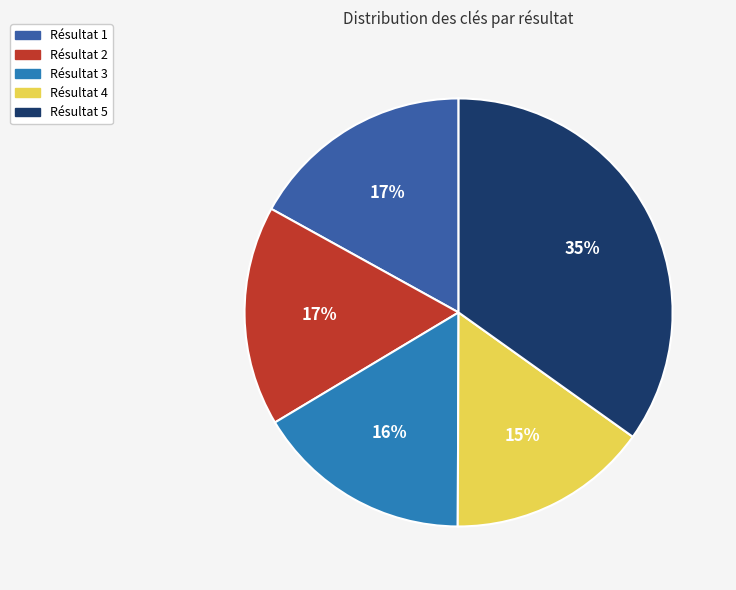

Does Résultat 5 represent more than half of the total?

No